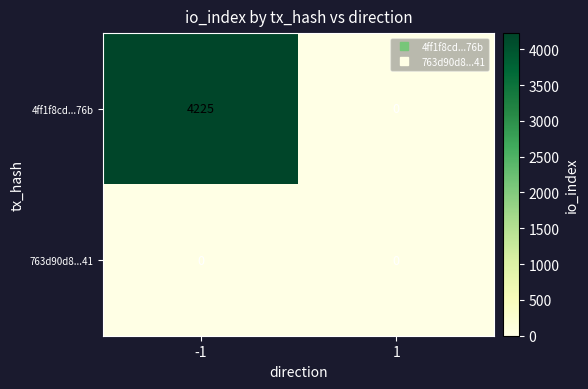

List the series in order of their peak value, lowest first.

763d90d8...41, 4ff1f8cd...76b